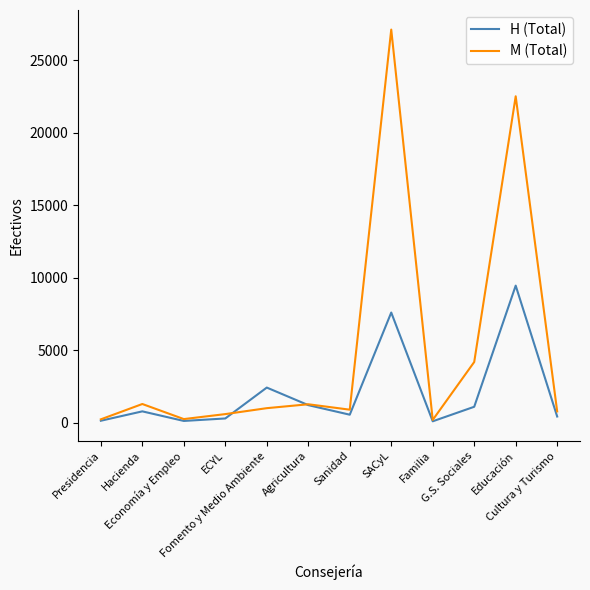

At G.S. Sociales, list the series in order from smallest to largest.

H (Total), M (Total)